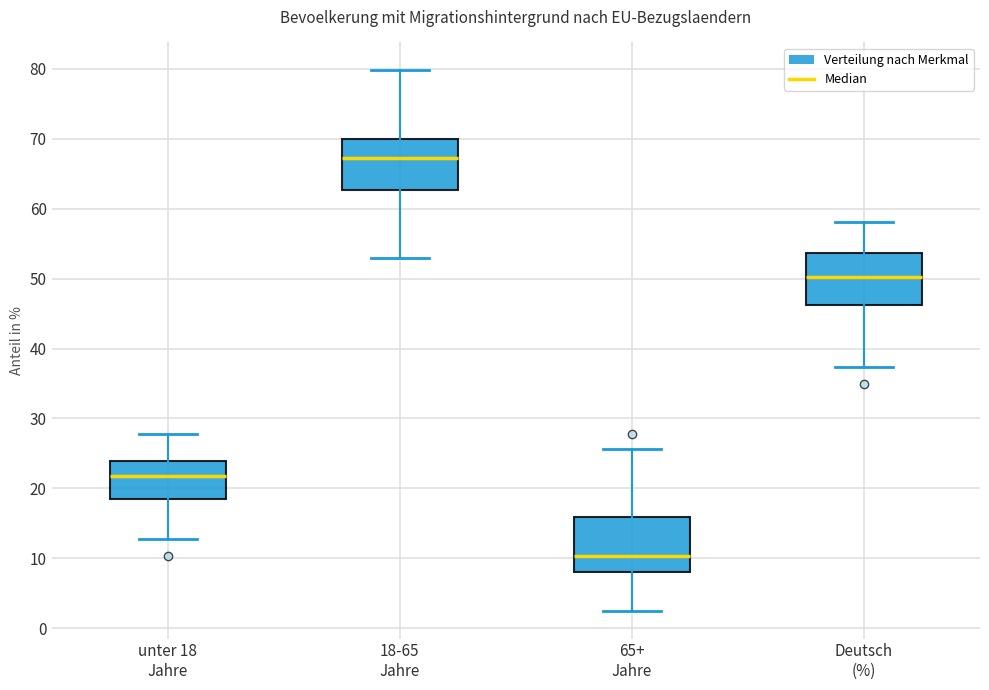

Which box has the highest median line?

18-65 Jahre